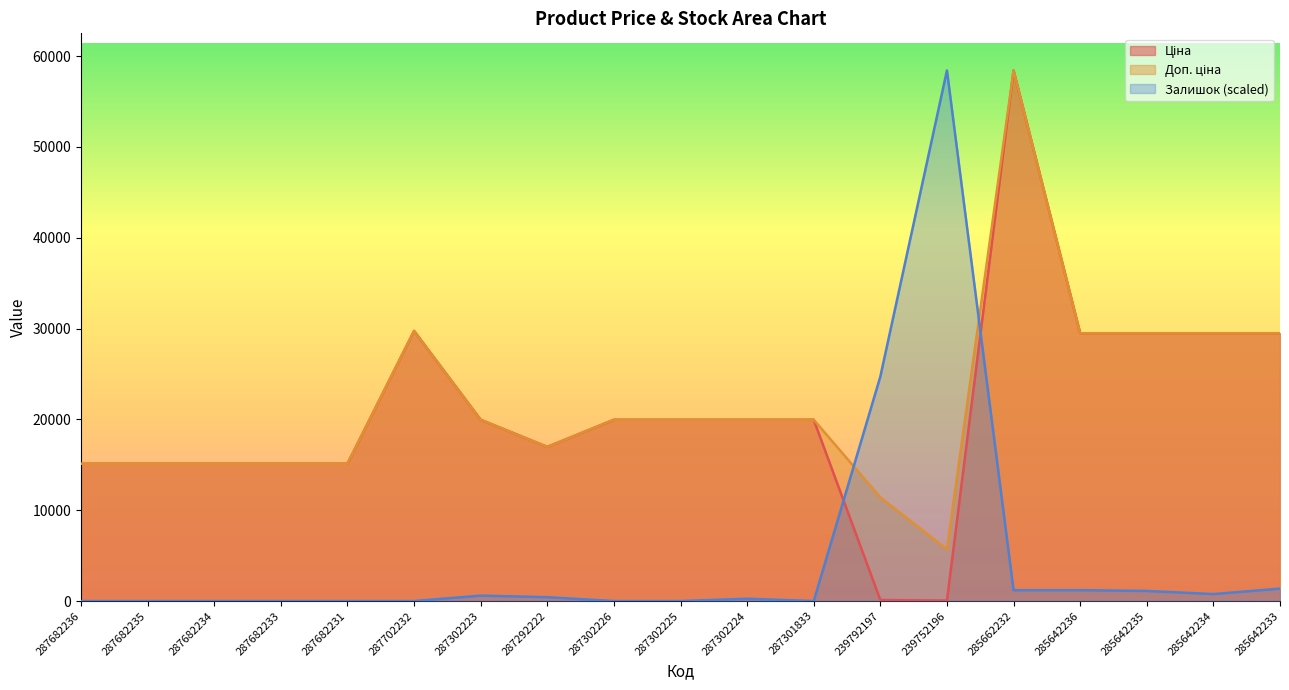

What position from the right is 285642235?

3